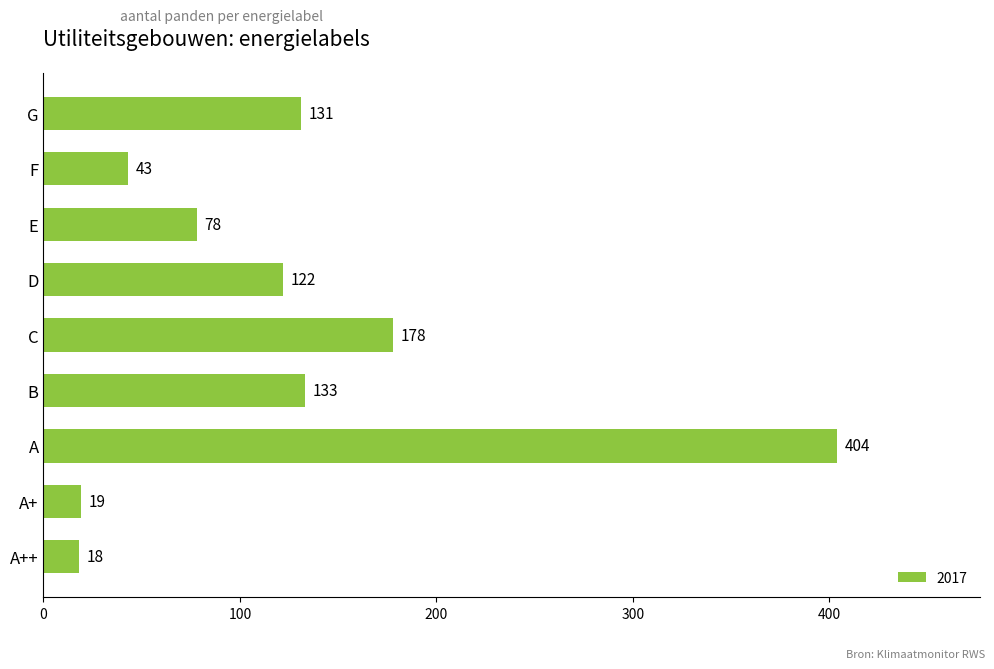

What is the smallest value displayed?

18